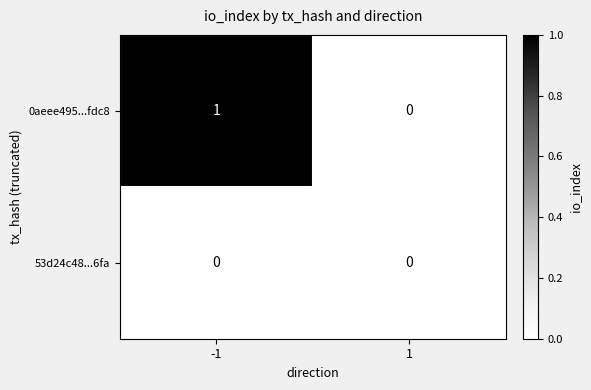

Which series has the widest spread of values?

0aeee495...fdc8